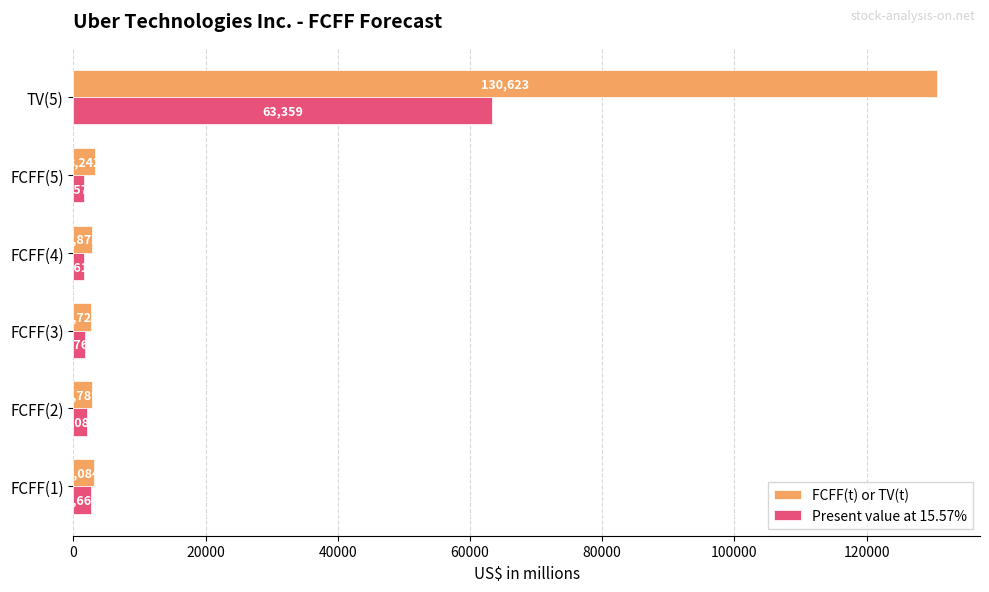

What is the sum of all FCFF(t) or TV(t) values?

145342